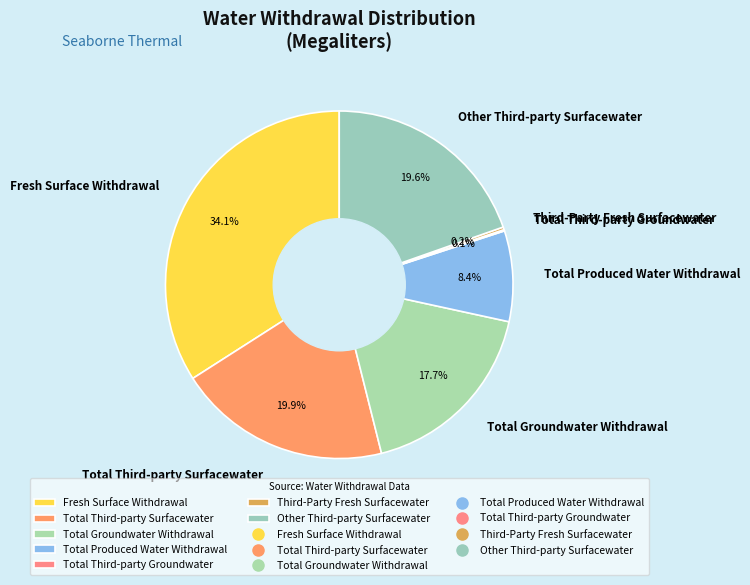

What percentage is the Fresh Surface Withdrawal slice, to the nearest percent?

34%